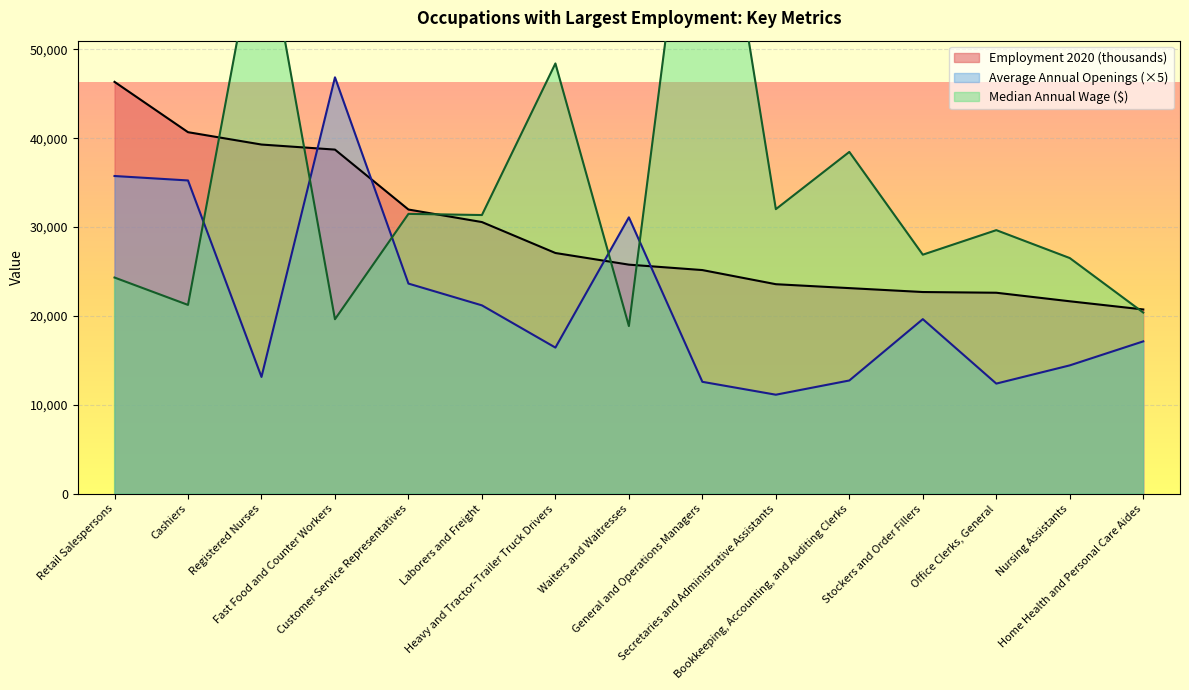

What is the average value of the Employment 2020 (thousands) series?

29337